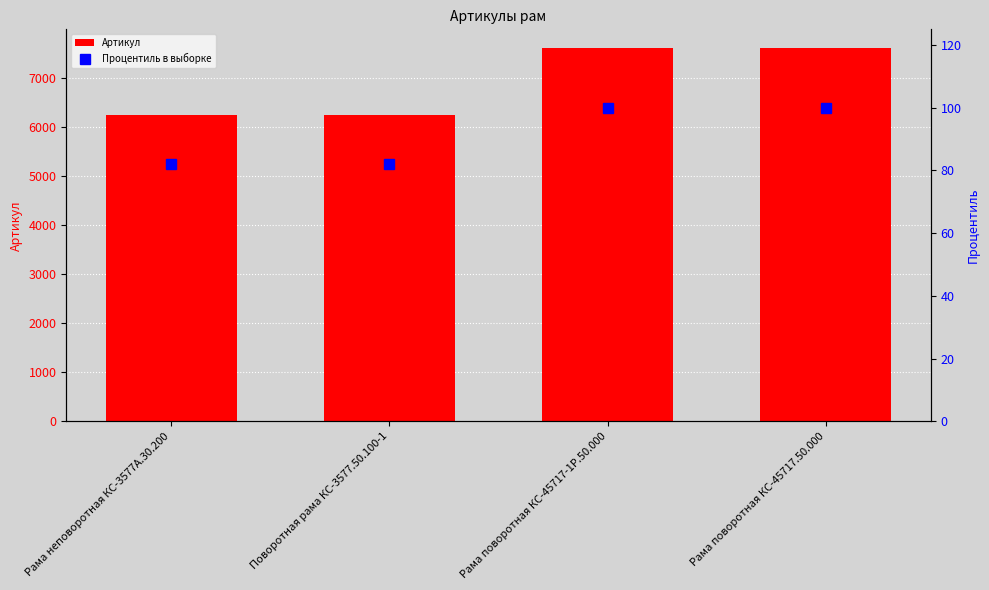

Does the chart contain any negative values?

No